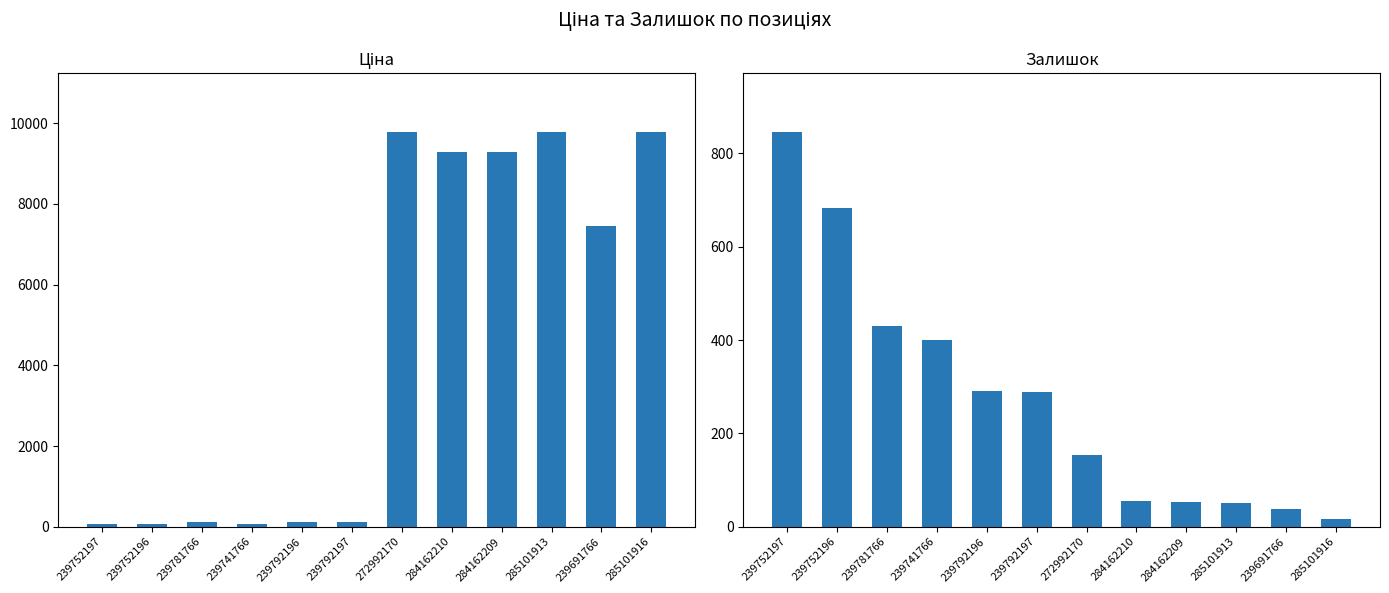

How many groups of bars are there?

12